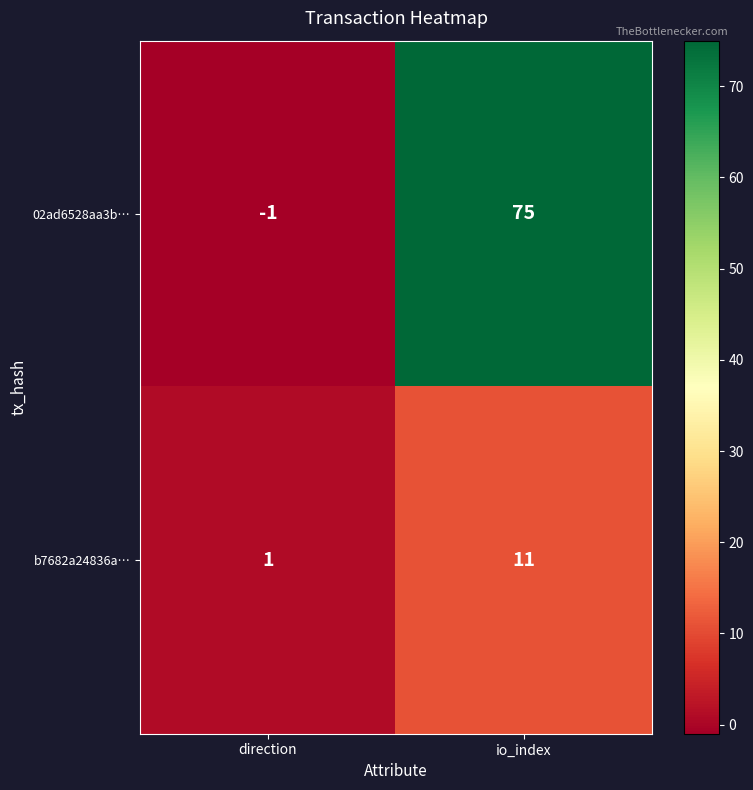

What is the total value across all series at io_index?

86